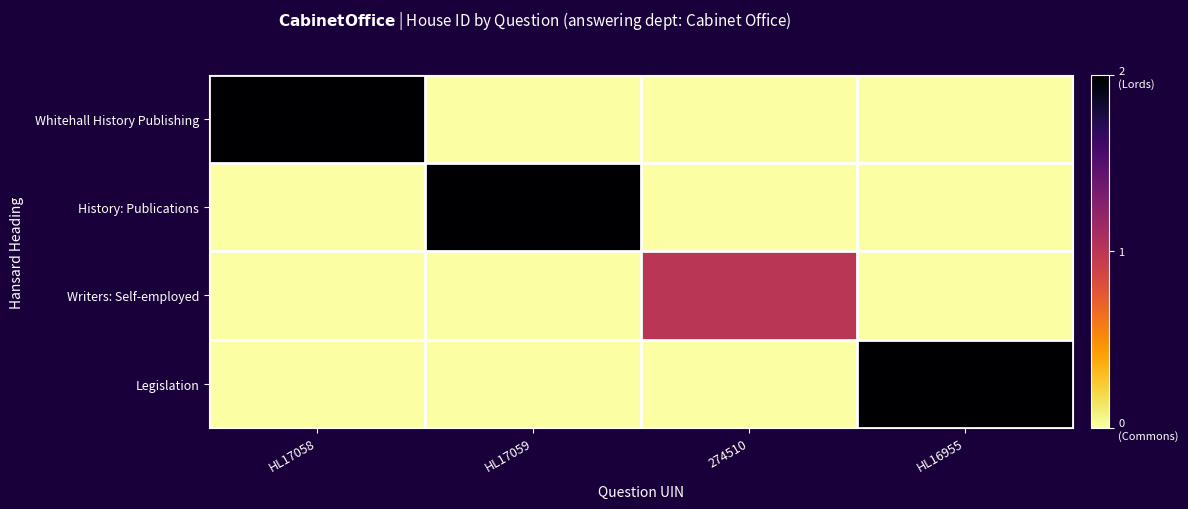

What is the difference between the highest and lowest values at HL17059?

2